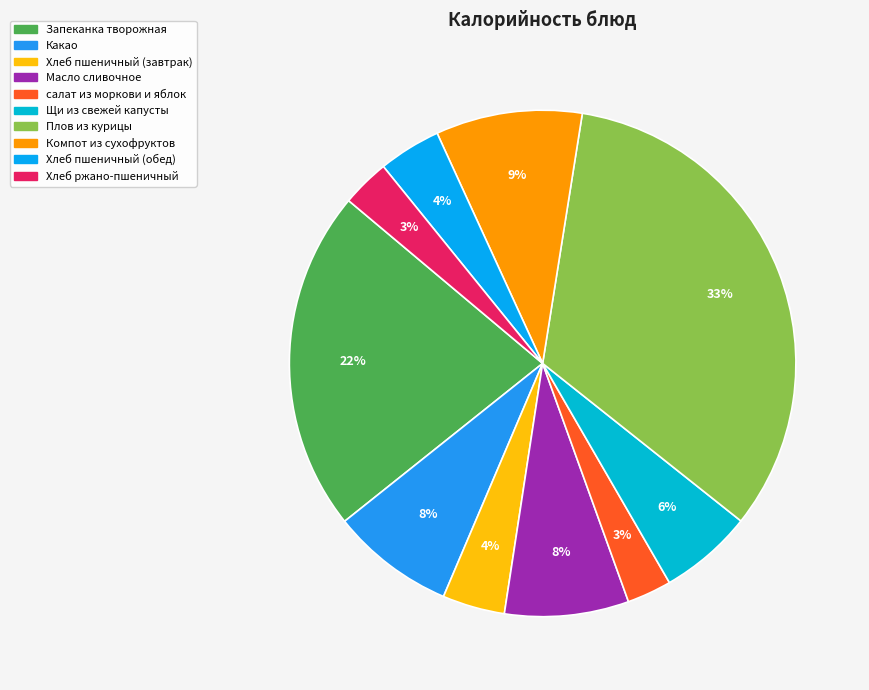

What is the largest slice in the pie chart?

Плов из курицы